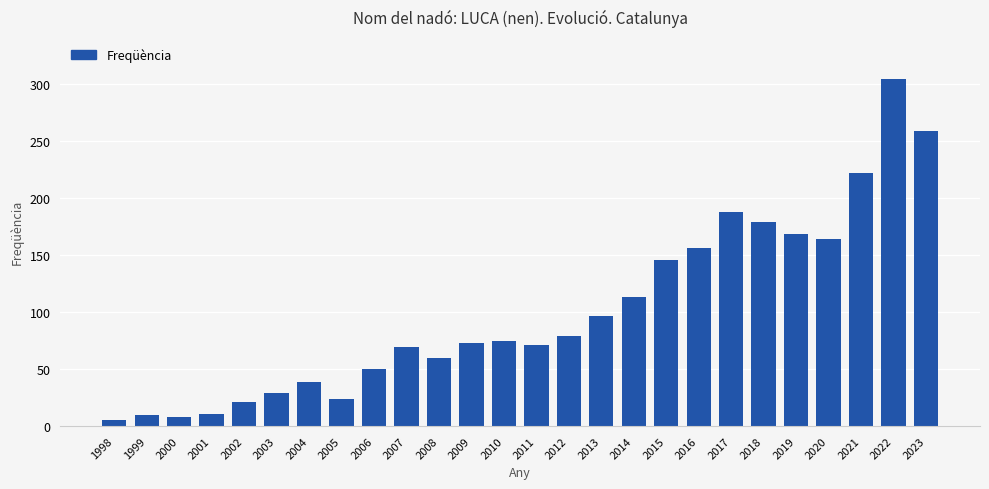

Which has a higher value, 2013 or 2017?

2017